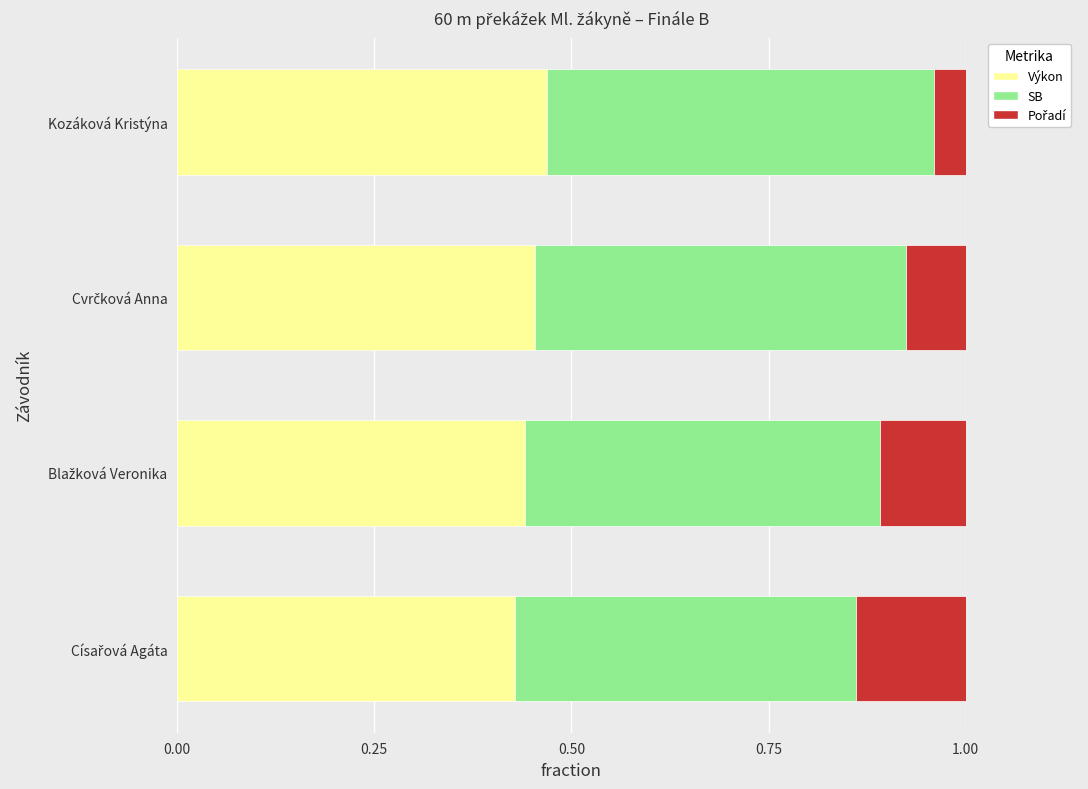

True or false: Výkon has a value of 0.5 at Kozáková Kristýna.

True